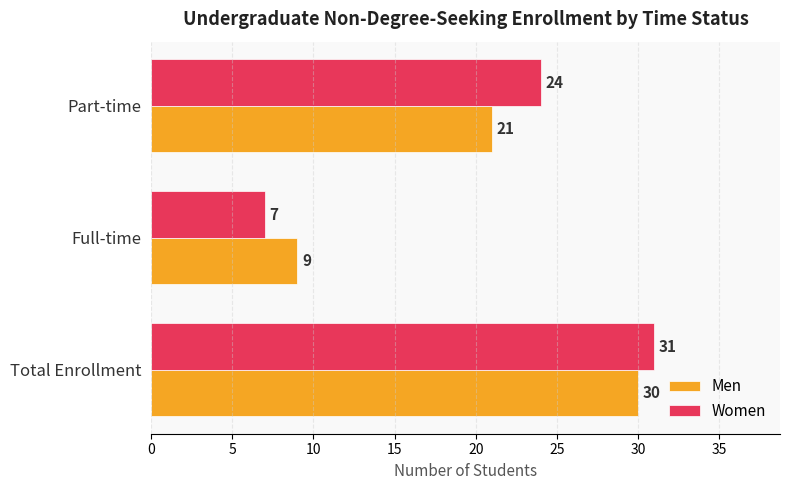

What is the sum of the Women values at Total Enrollment and Full-time?

38